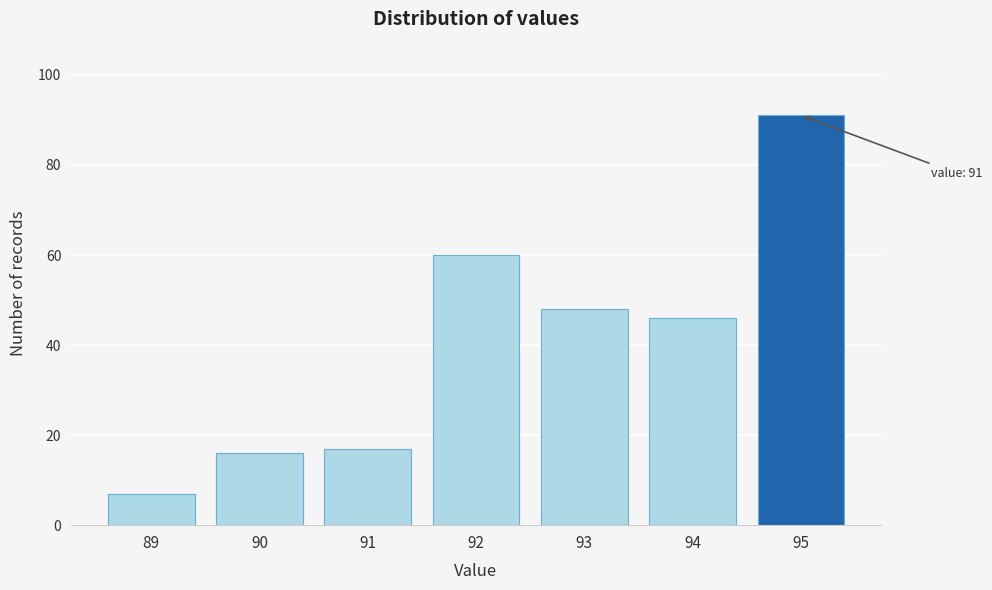

Reading left to right, extract all data points from this chart.

89=7	90=16	91=17	92=60	93=48	94=46	95=91